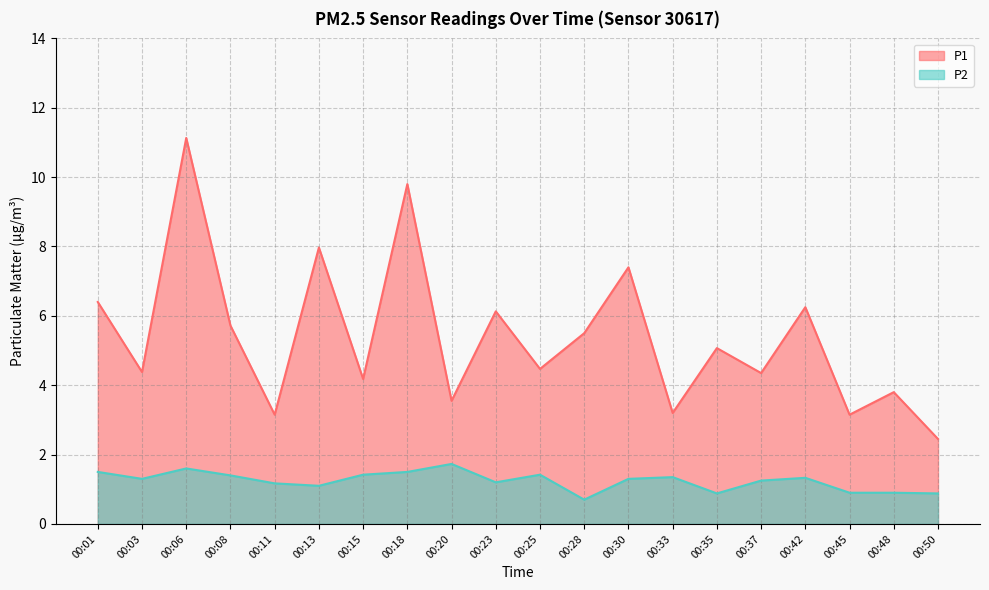

Which series has the largest total across all categories?

P1